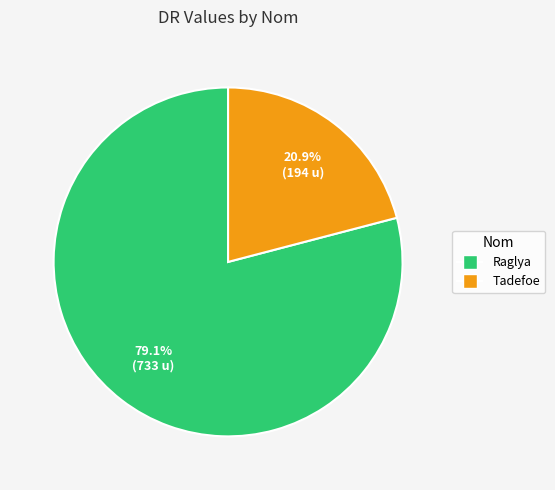

Is the sum of Raglya and Tadefoe greater than half?

Yes